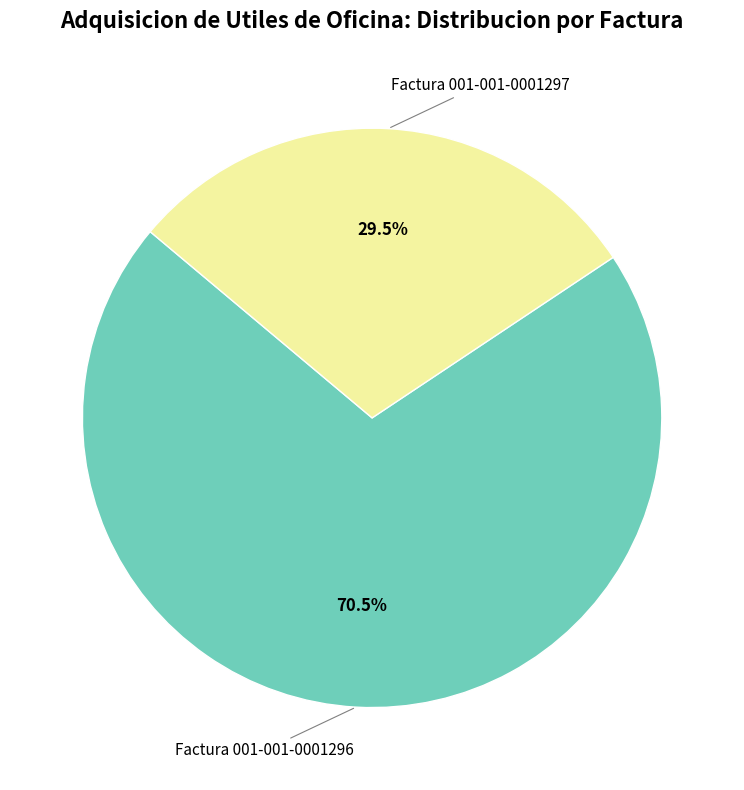

Count the number of slices in the pie.

2